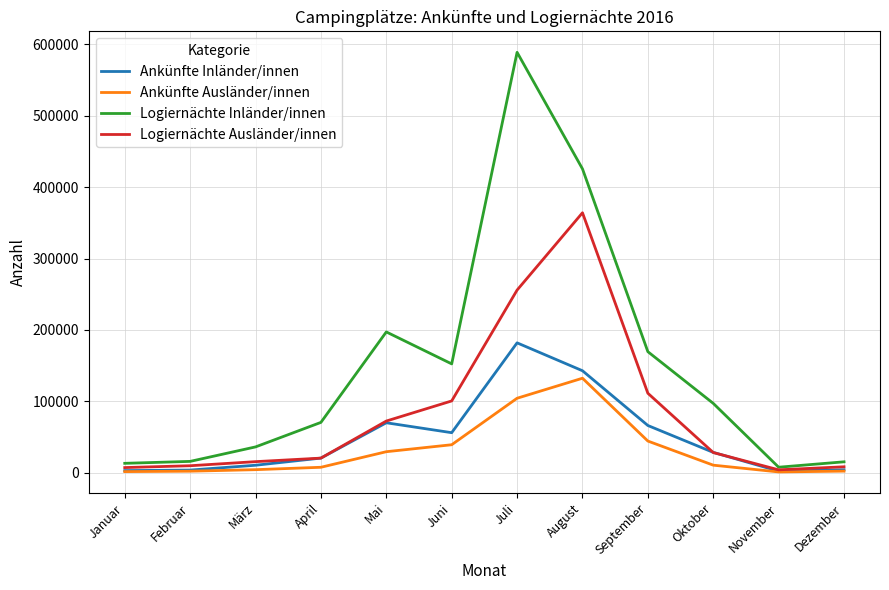

What is the average value of the Ankünfte Inländer/innen series?

49059